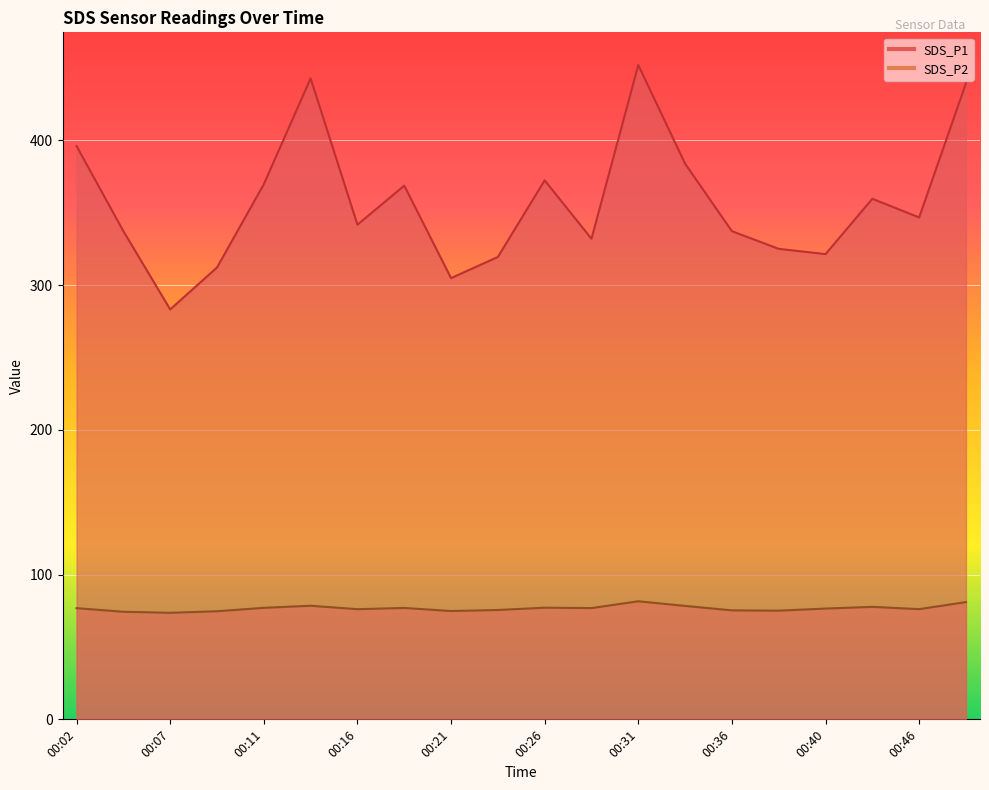

Rank the categories by SDS_P1 value from highest to lowest.

00:31, 00:14, 00:48, 00:02, 00:33, 00:26, 00:11, 00:19, 00:43, 00:46, 00:16, 00:04, 00:36, 00:28, 00:38, 00:40, 00:23, 00:09, 00:21, 00:07